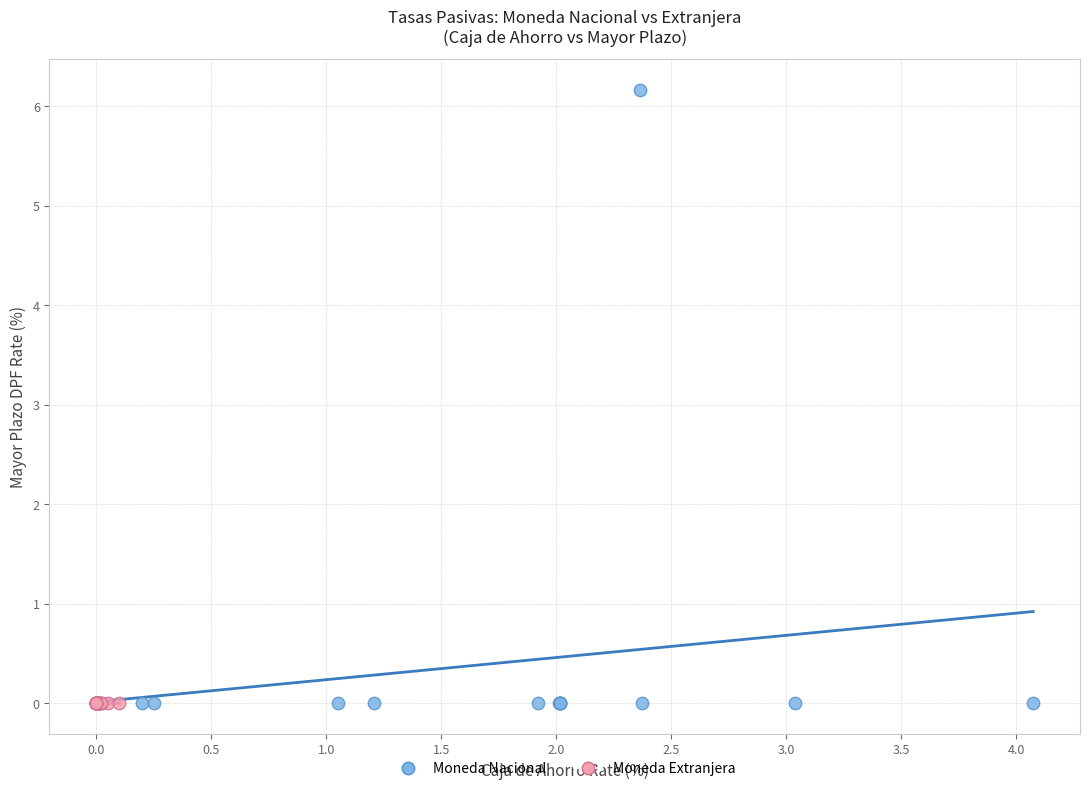

Which series contains the highest Y value?

Moneda Nacional